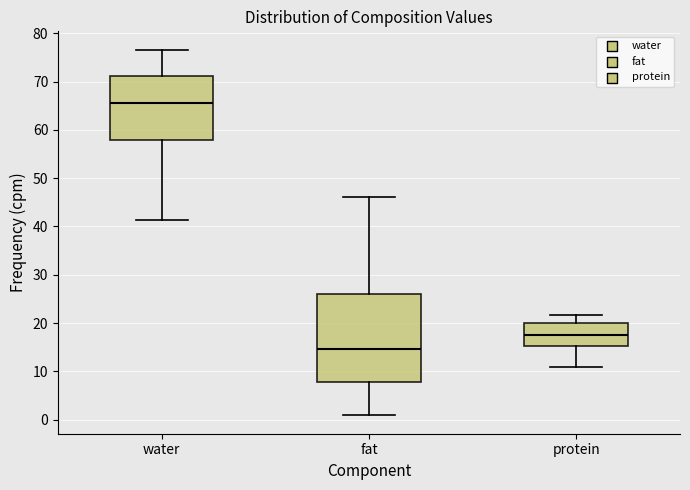

Reading left to right, read every box against the y-axis: the position of its median line, the range the box covers, and the ends of its whiskers. The values are not printed on the chart, so give them approximately, as read against the axis.

water: median 66, box 58 to 71, whiskers 41 to 77
fat: median 15, box 8 to 26, whiskers 1 to 46
protein: median 18, box 15 to 20, whiskers 11 to 22